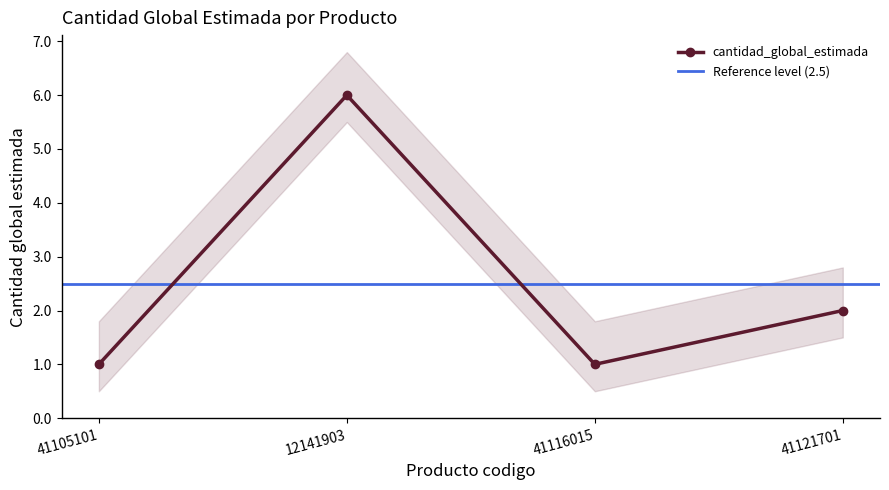

List the labels in order of value, smallest first.

41105101, 41116015, 41121701, 12141903